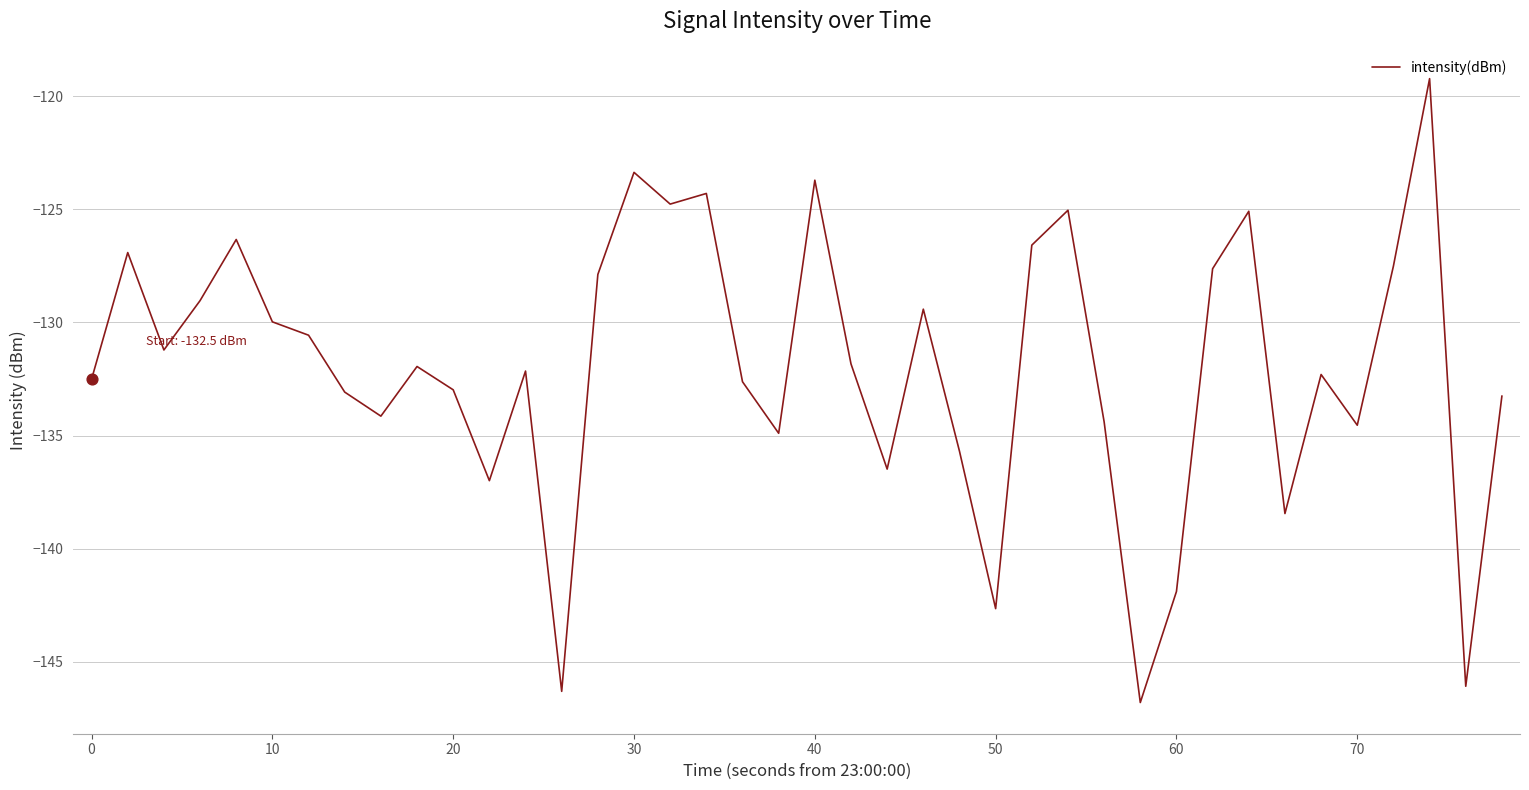

What is the difference between the maximum and minimum values?

27.6